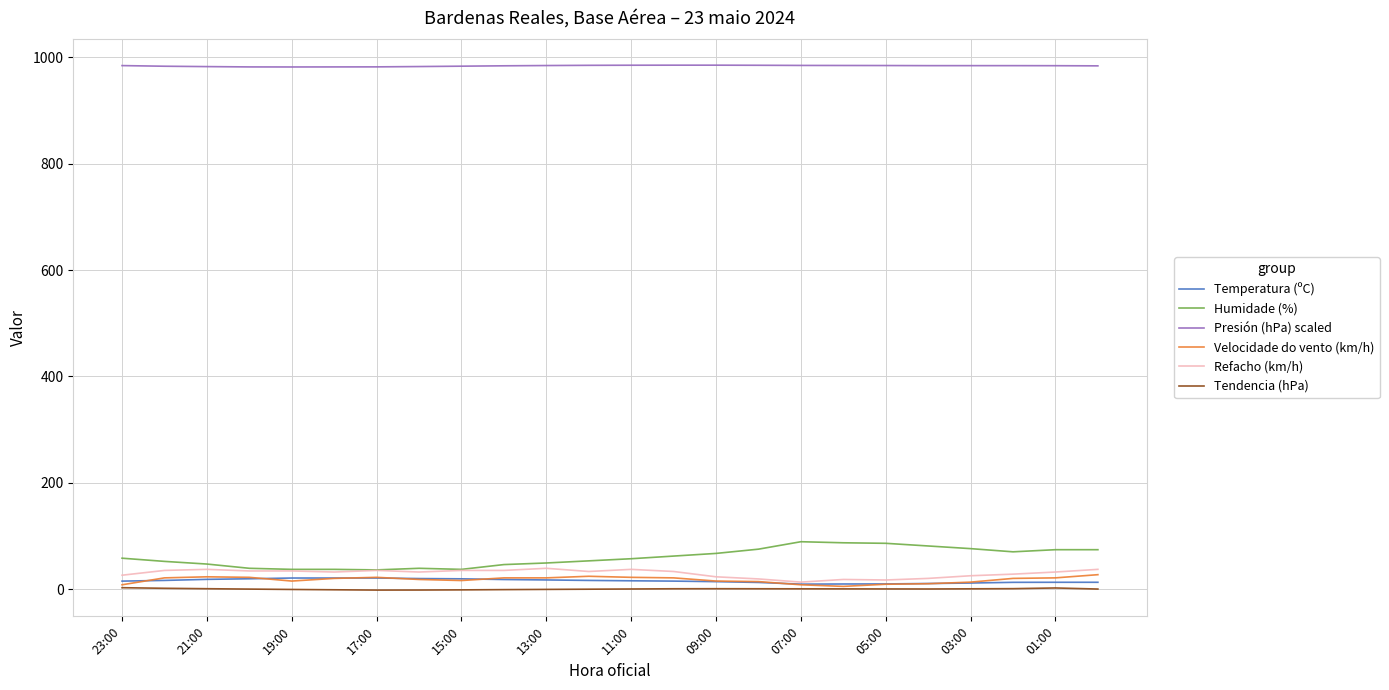

True or false: Humidade (%) and Tendencia (hPa) intersect in this chart.

False